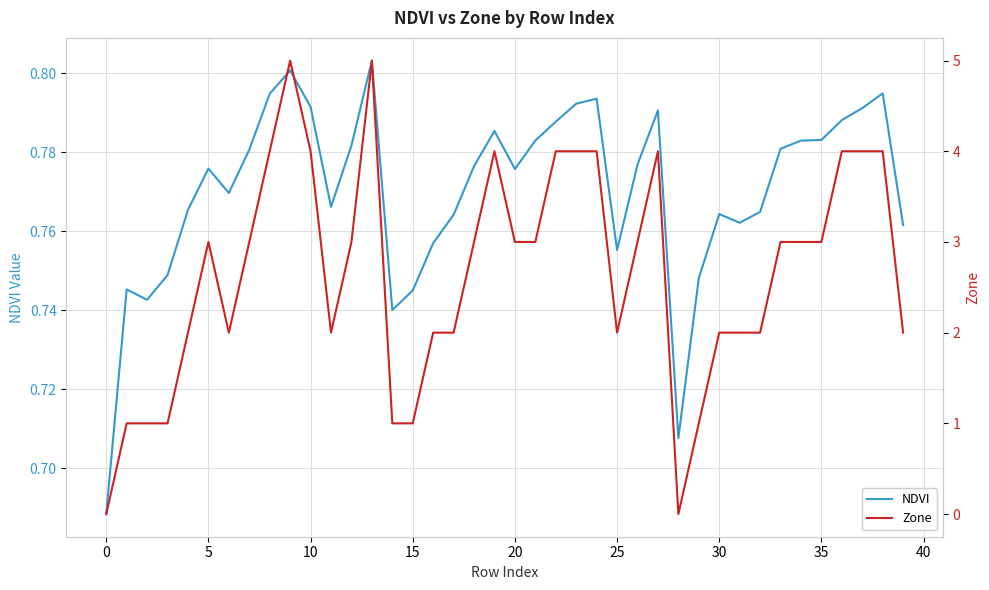

True or false: NDVI has a value of 1.2 at 5.

False